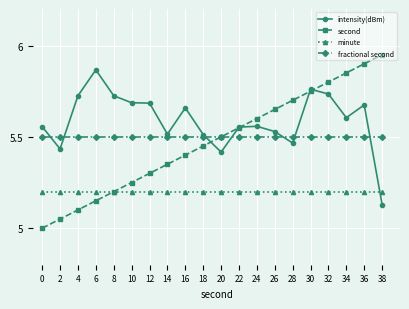

Rank the categories by second value from highest to lowest.

38, 36, 34, 32, 30, 28, 26, 24, 22, 20, 18, 16, 14, 12, 10, 8, 6, 4, 2, 0